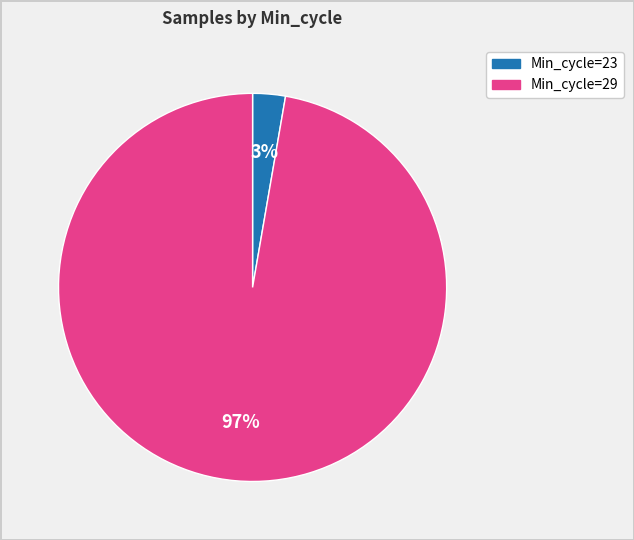

To the nearest percent, what is the average slice percentage?

50%